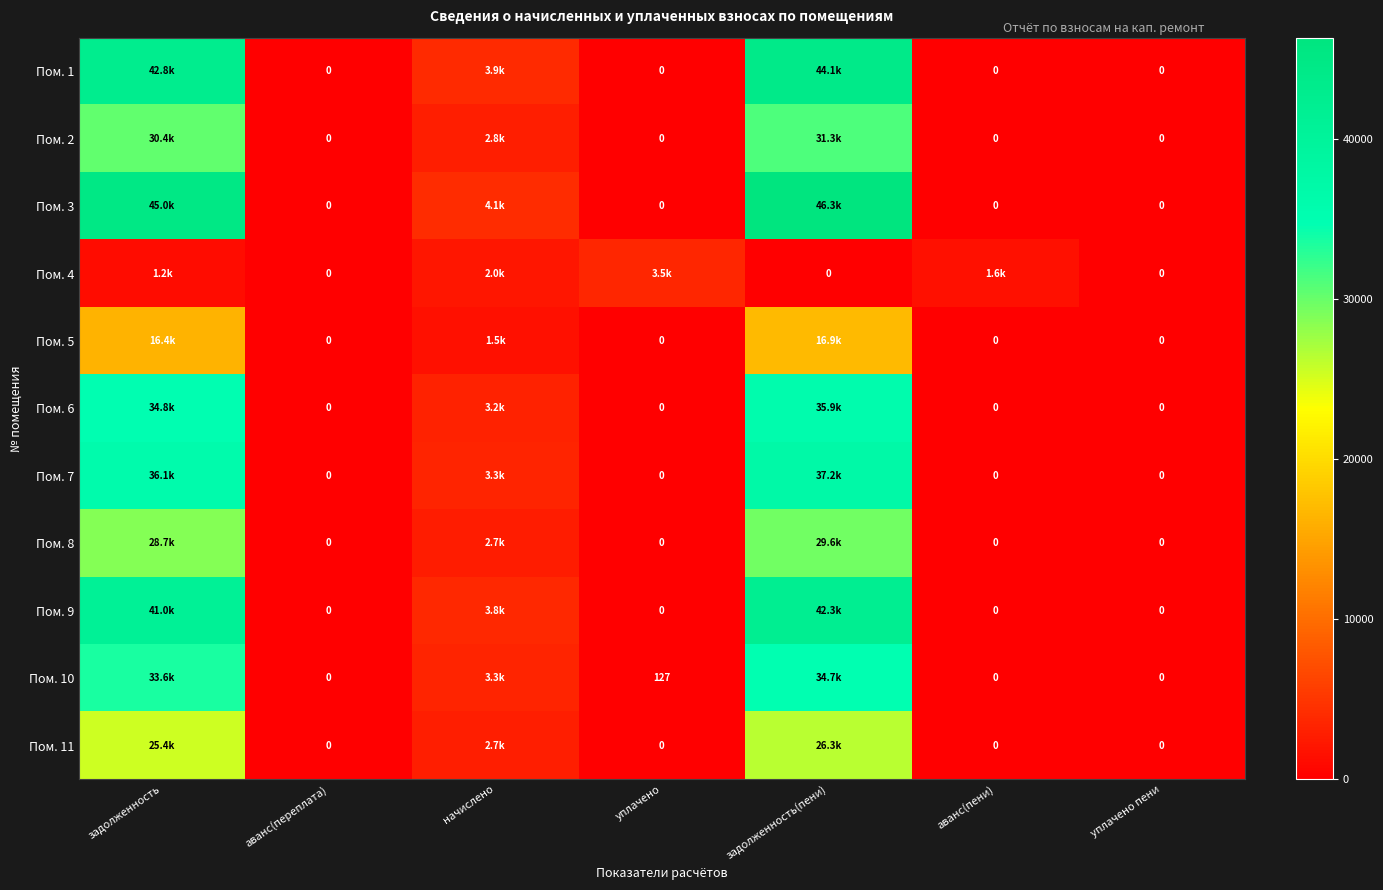

At which category is the sum across all series the highest?

задолженность(пени)